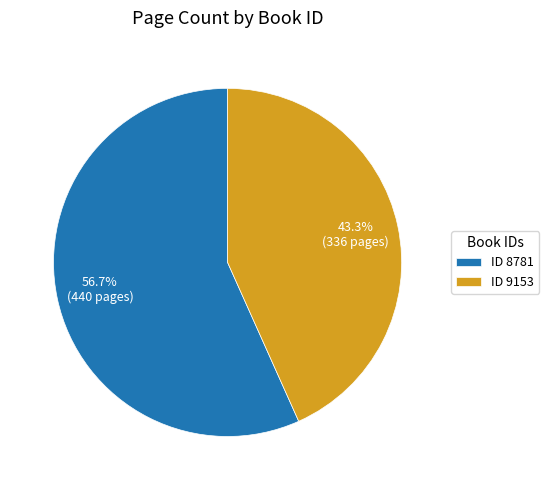

How many slices are in this pie chart?

2